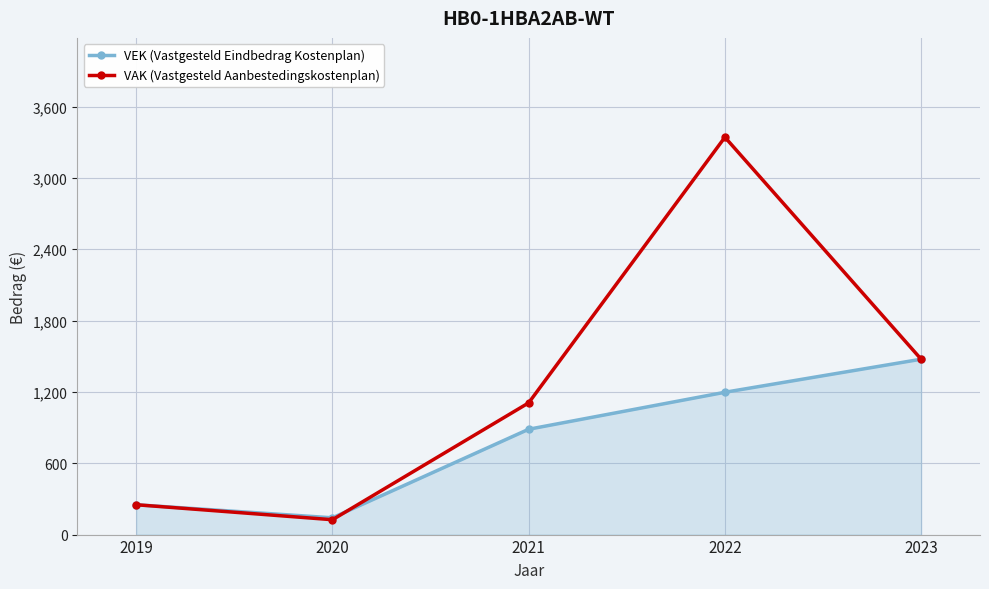

What value does the VAK (Vastgesteld Aanbestedingskostenplan) series have at 2019, to the nearest 10?

250